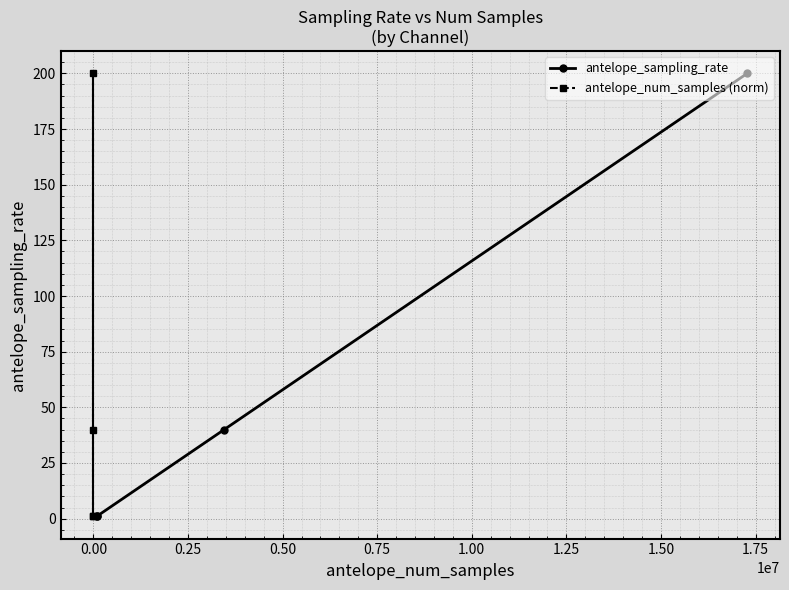

What is the total value across all series at 0.25?

80.0